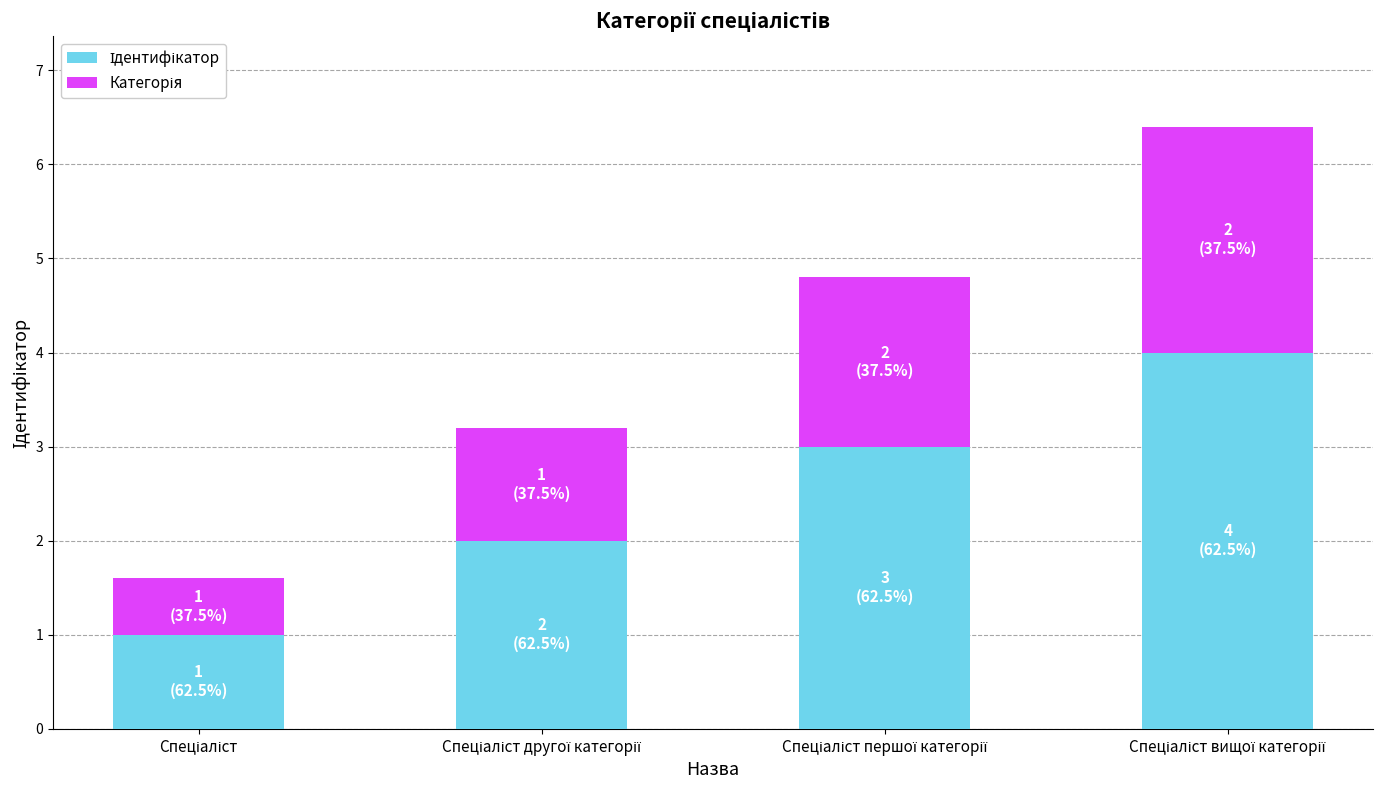

List the labels in order of Ідентифікатор value, smallest first.

Спеціаліст, Спеціаліст другої категорії, Спеціаліст першої категорії, Спеціаліст вищої категорії